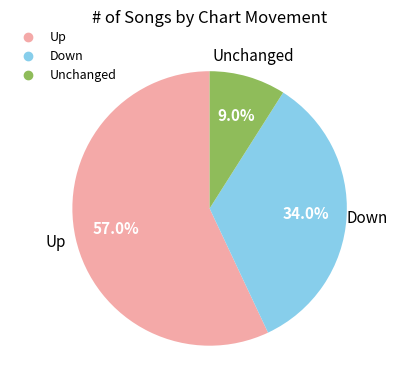

Is there a majority slice in this chart?

Yes